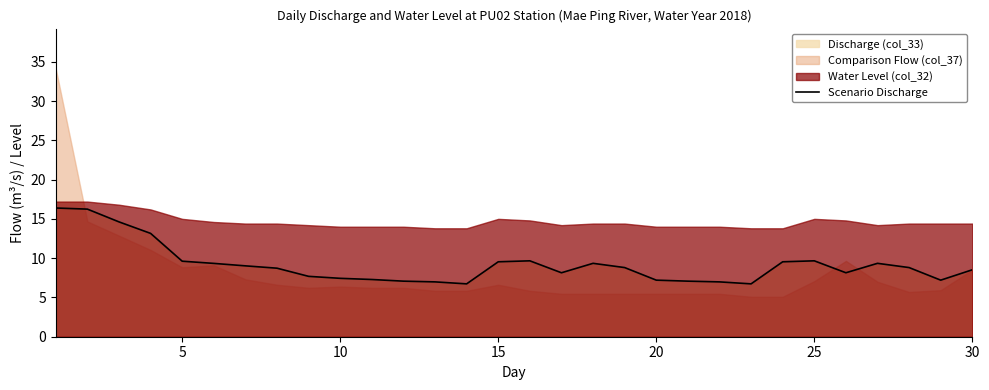

What is the highest value of the Scenario Discharge series?

16.4